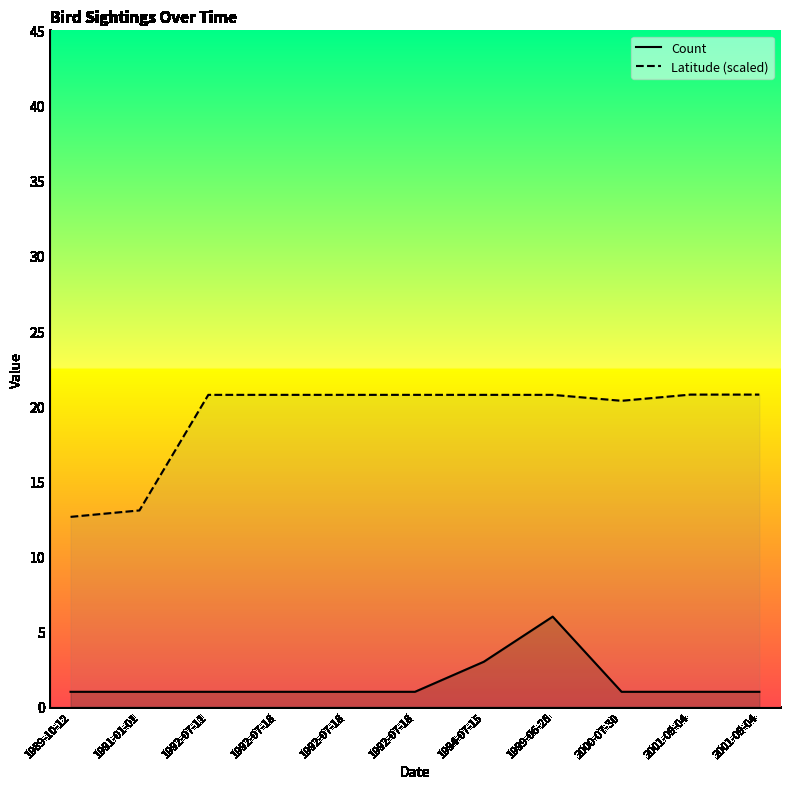

What is the minimum value for Count?

1.0